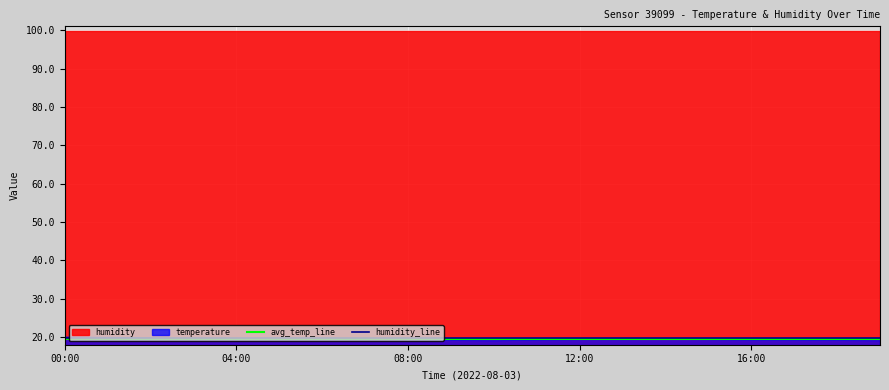

Is it true that humidity_line equals 31.4 at 7?

False